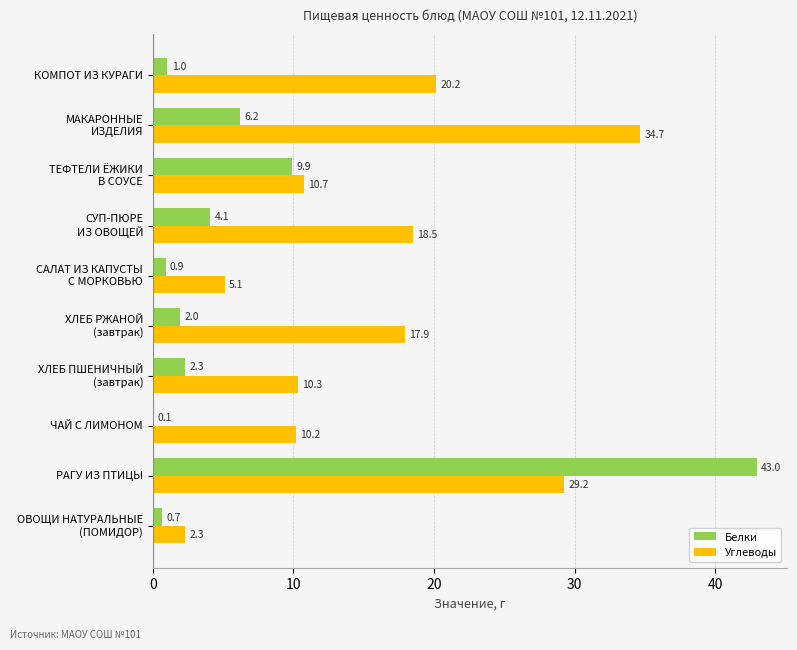

Is it true that Белки equals 19.6 at РАГУ ИЗ ПТИЦЫ?

False